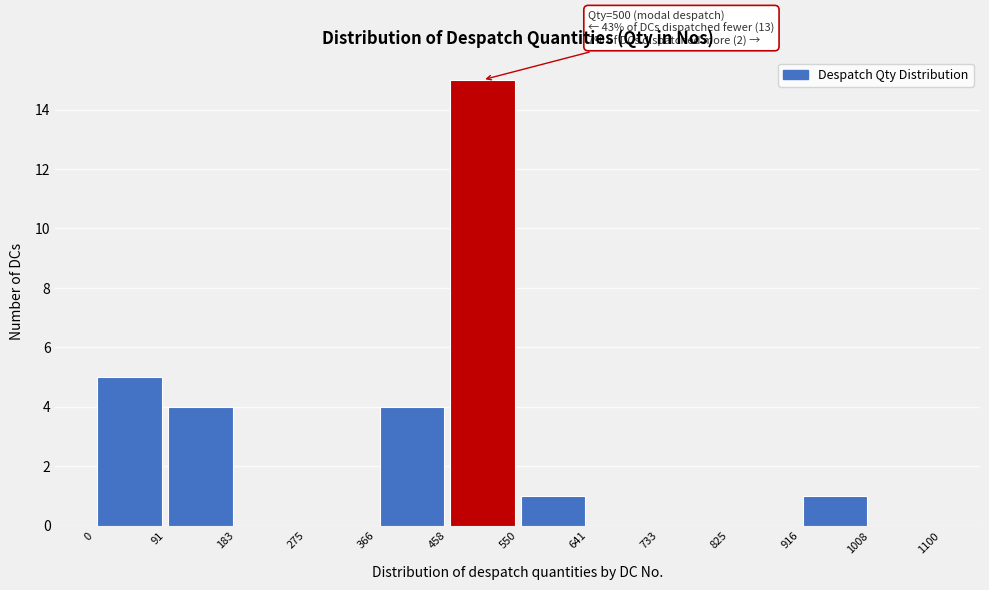

Which range on the x-axis has the tallest bar?

458 to 550